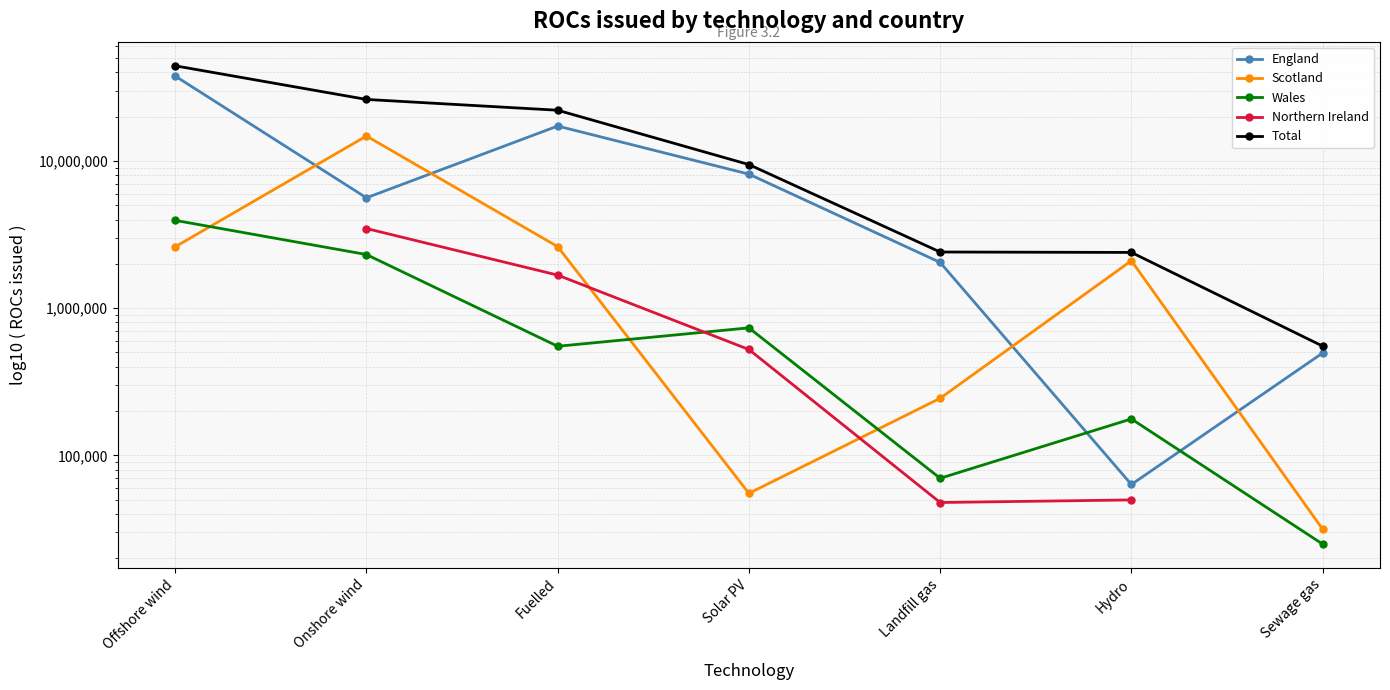

Is this an area chart (filled region under the line)?

No